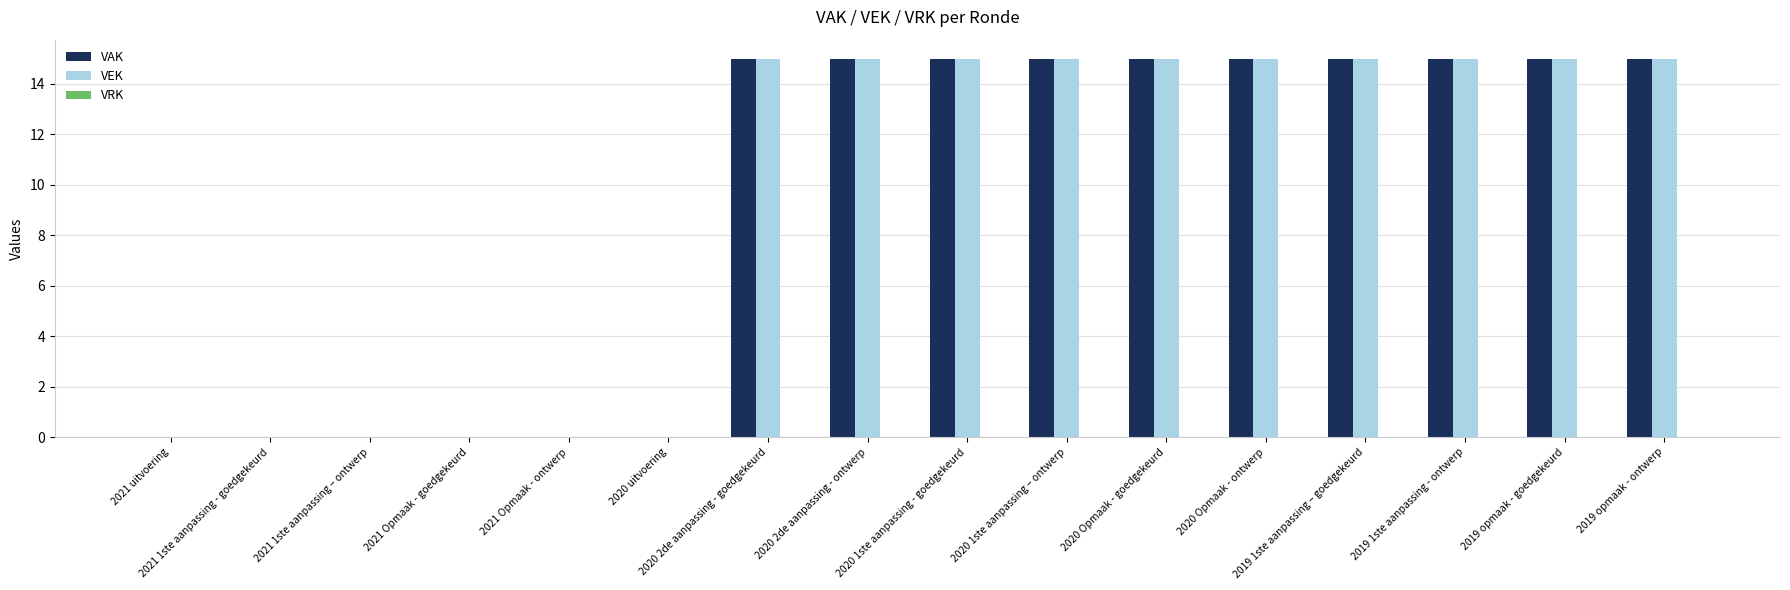

What is the greatest value displayed?

15